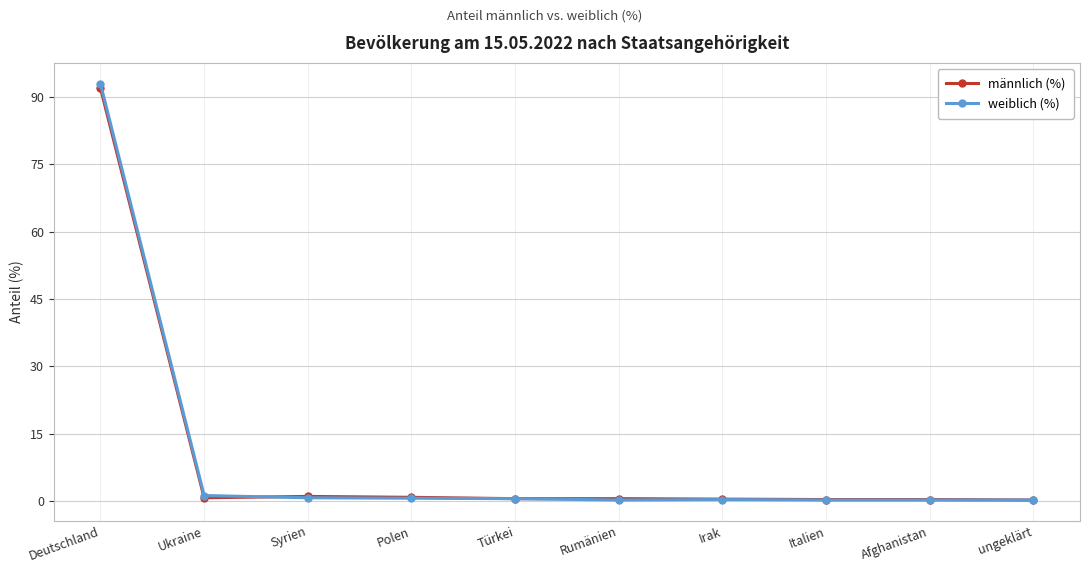

At which category is the sum across all series the highest?

Deutschland